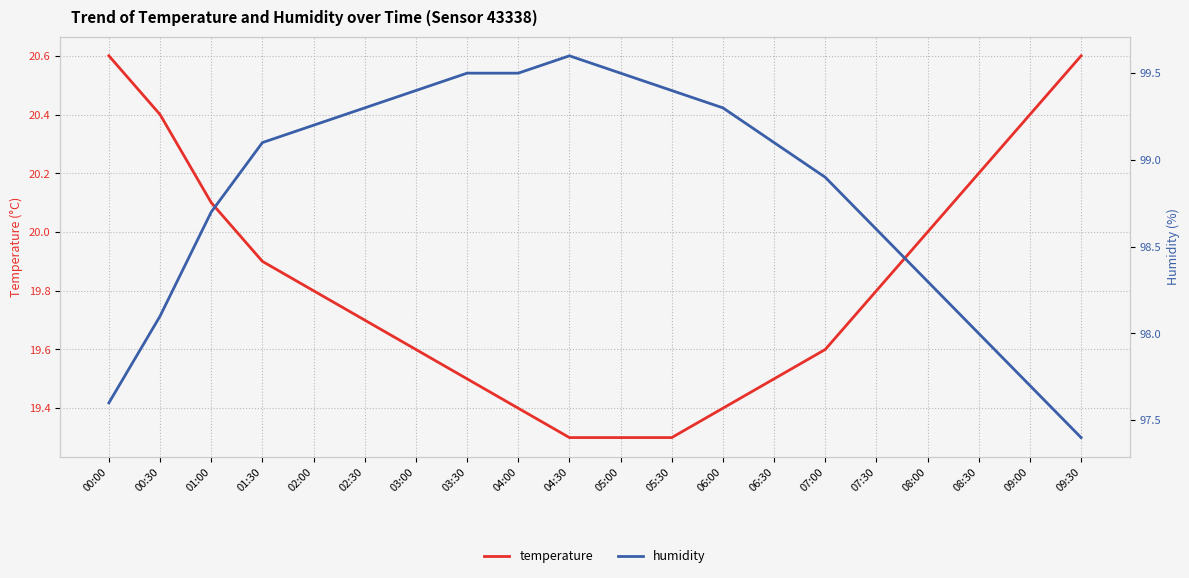

What is the label of the 2nd point from the left?

00:30